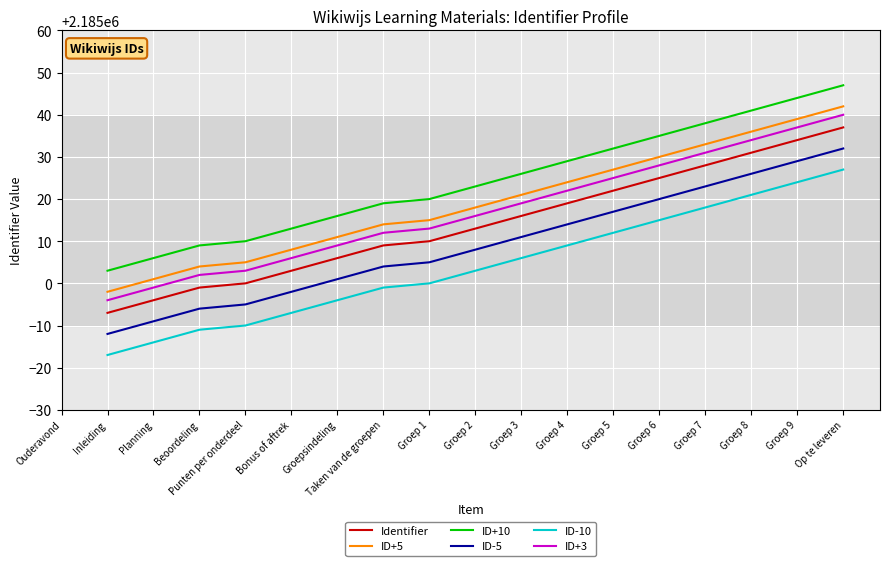

What is the label of the 2nd point from the right?

Groep 9